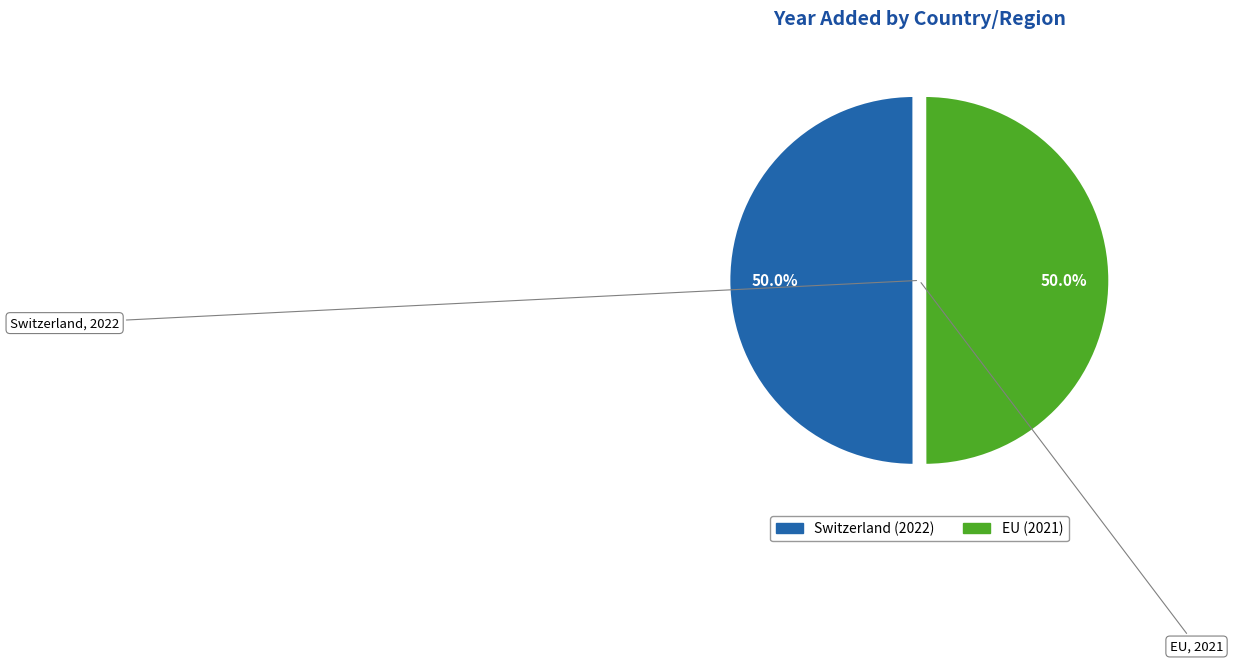

How many slices are in this pie chart?

2